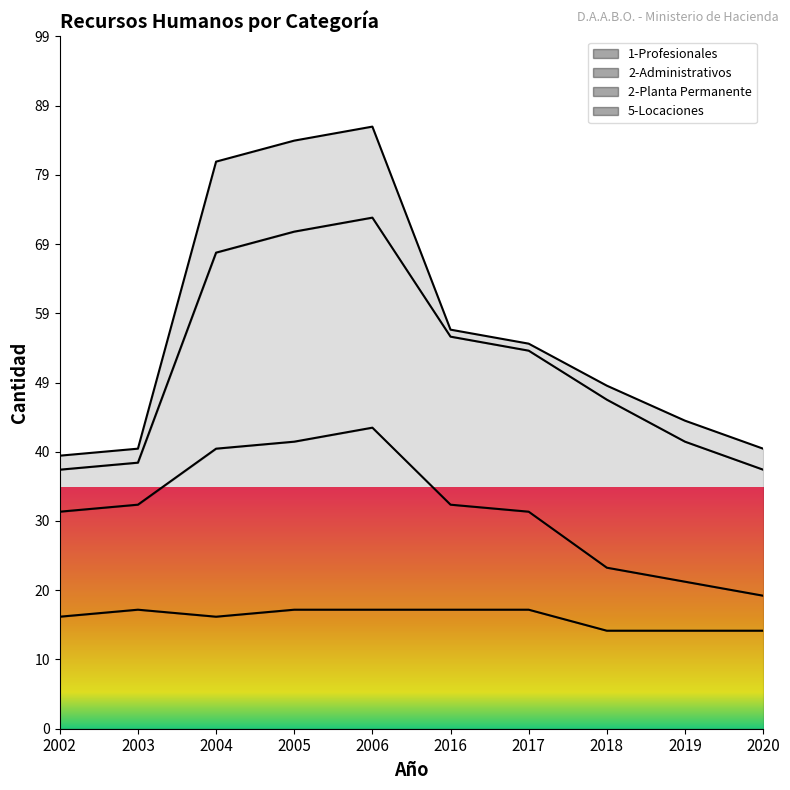

In 1-Profesionales, how many points are higher than both neighbors (excluding endpoints)?

1